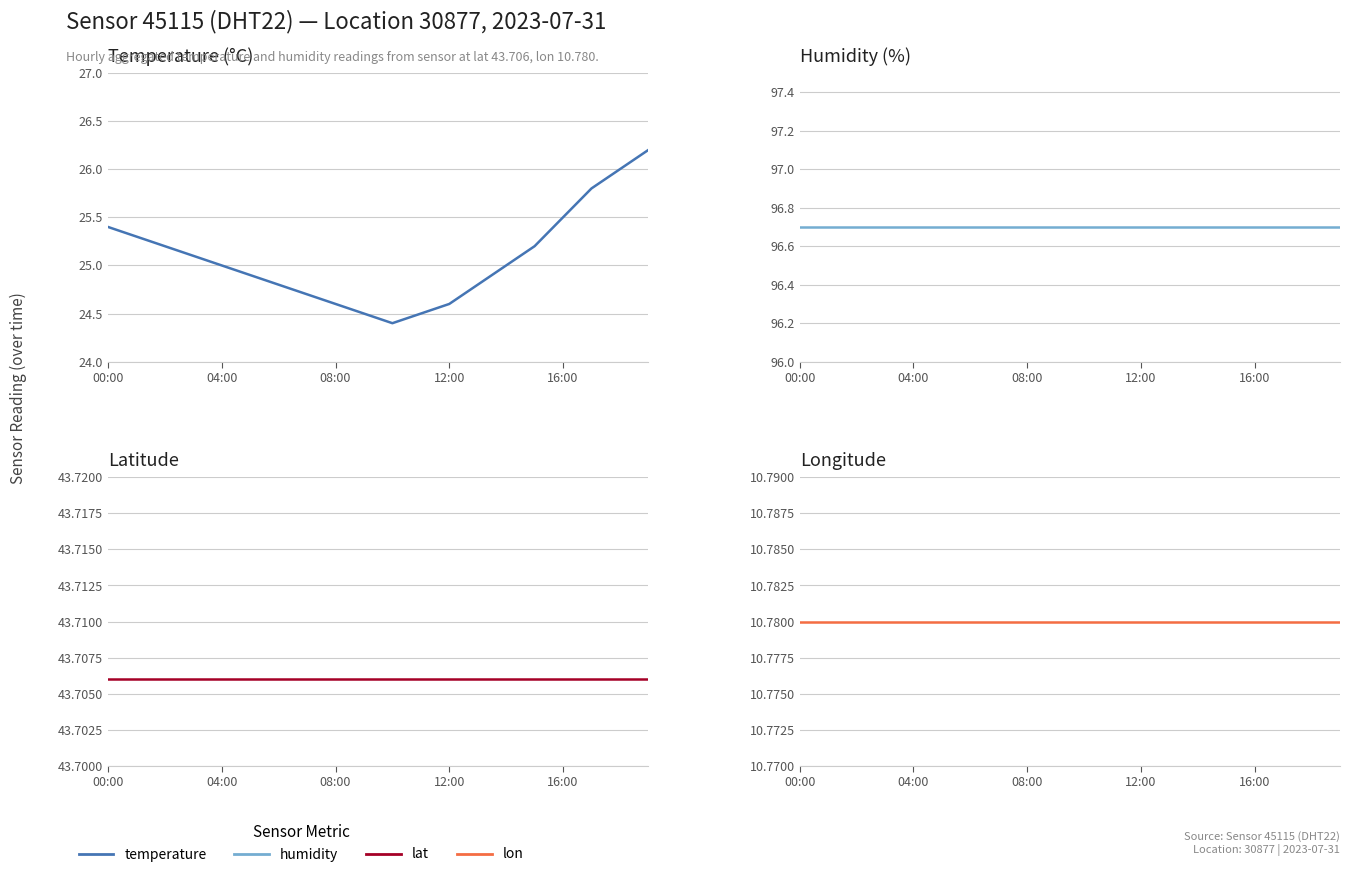

Where is lat nearest to the value 43?

00:00